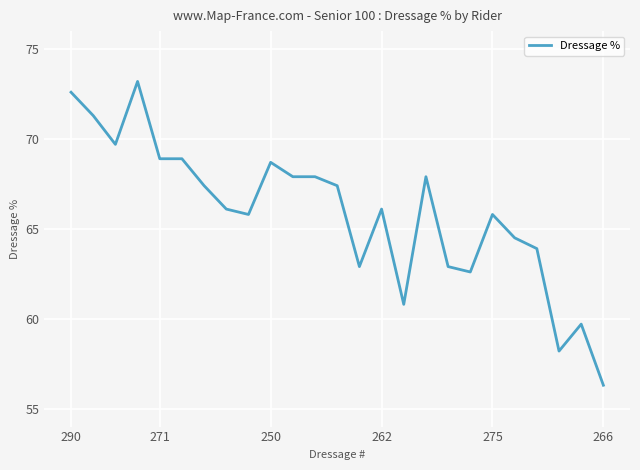

What is the minimum value shown in the chart?

56.3